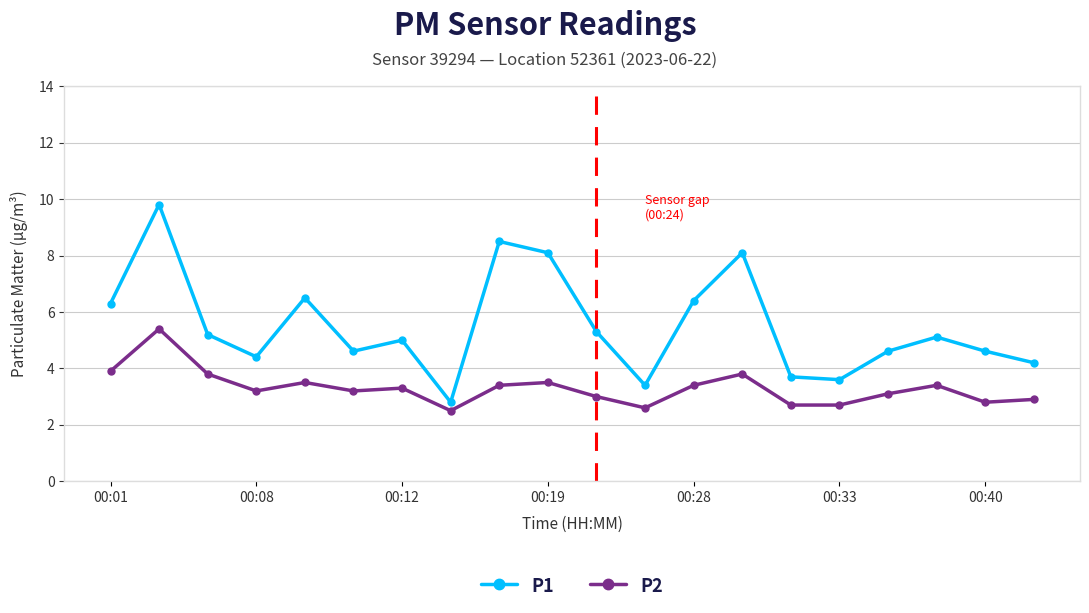

True or false: P1 has more than 2 points higher than both neighbors.

True